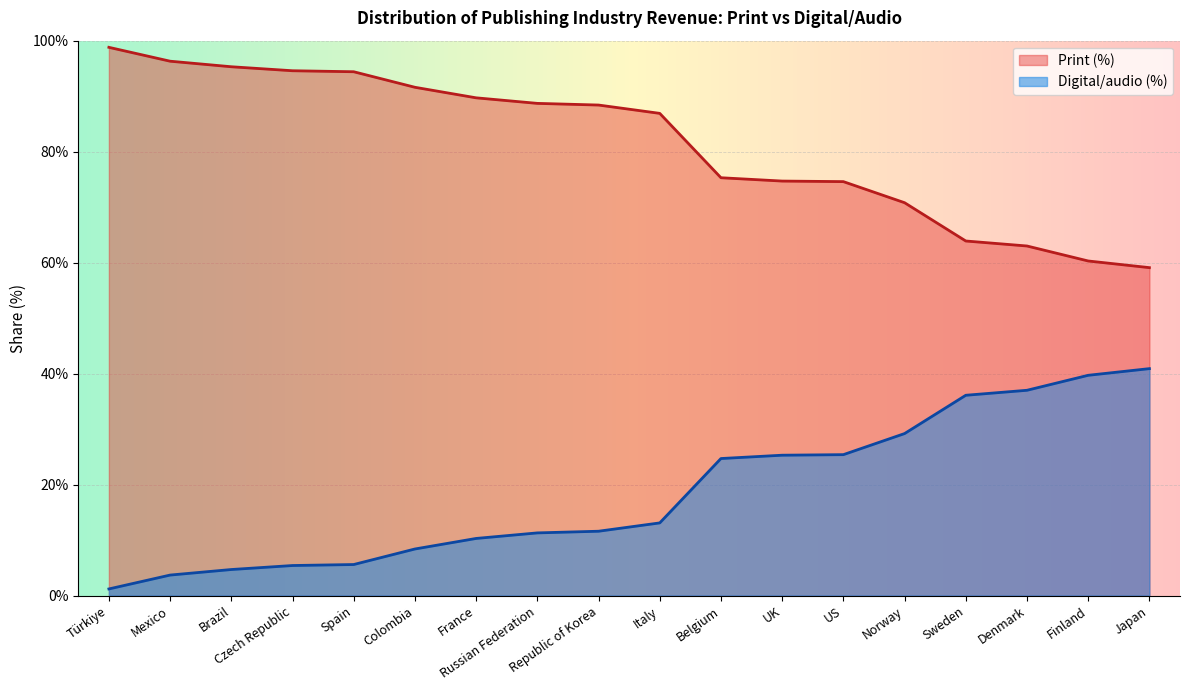

What is the label of the 2nd point from the left?

Mexico